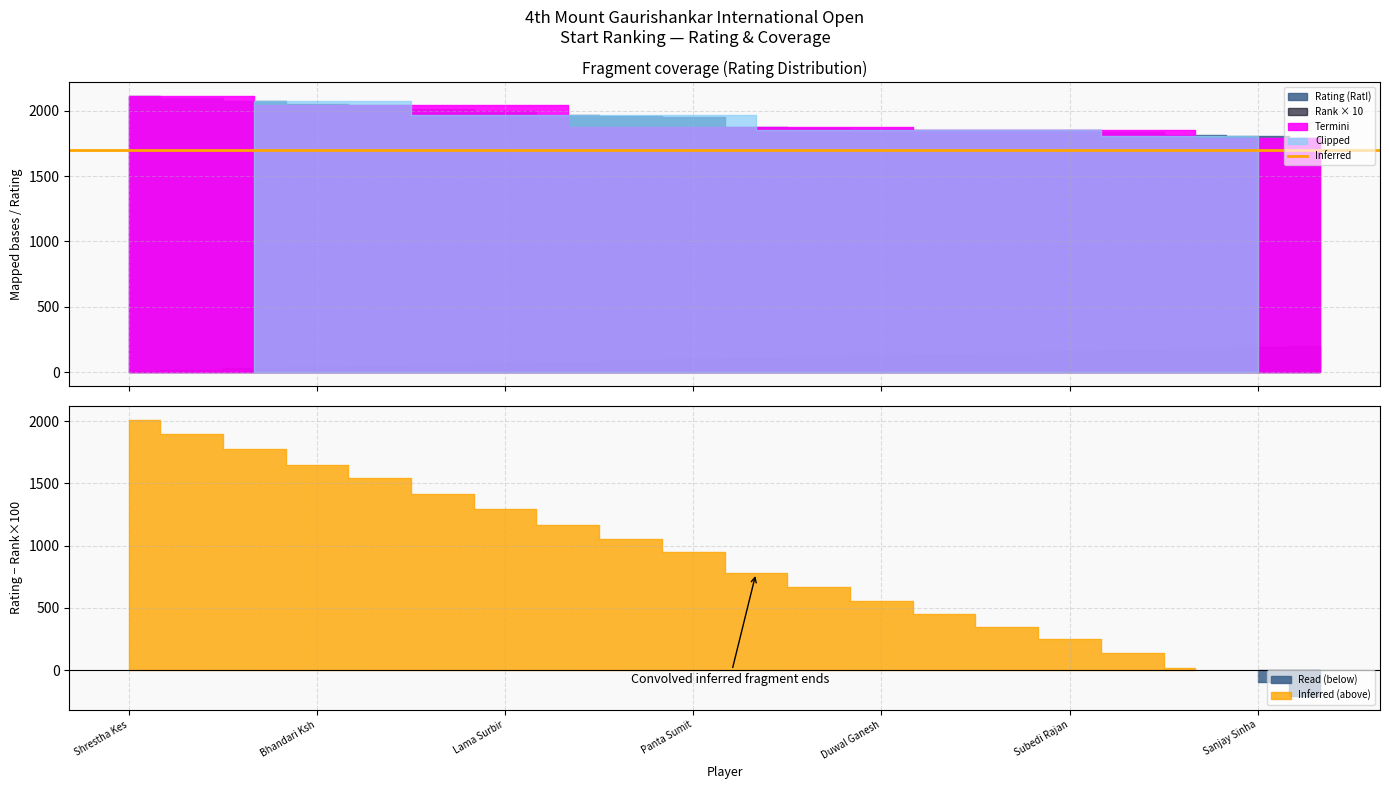

Which series changed the most between Duwal Ganesh Man and Gupta Bhola Nath?

Rating (RatI)